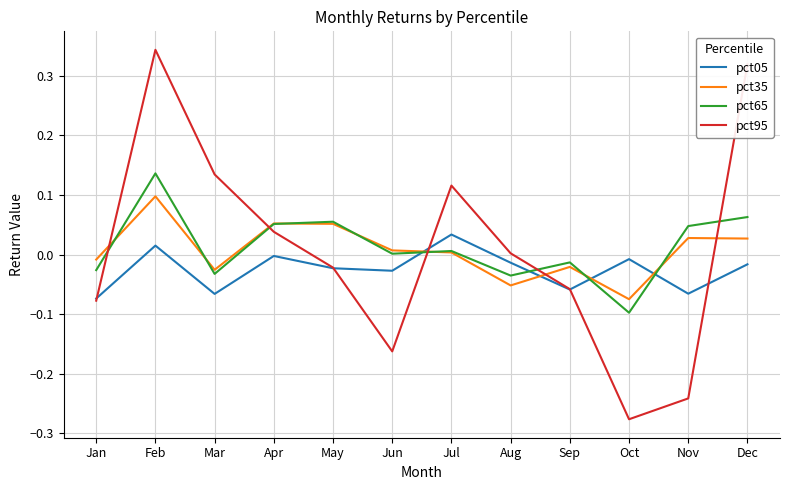

At which category is the sum across all series the highest?

Feb